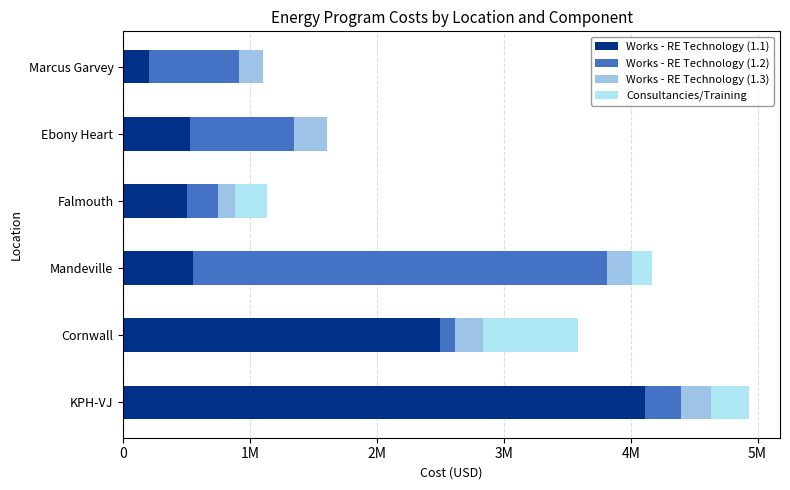

What are all the series names shown in the legend?

Works - RE Technology (1.1), Works - RE Technology (1.2), Works - RE Technology (1.3), Consultancies/Training